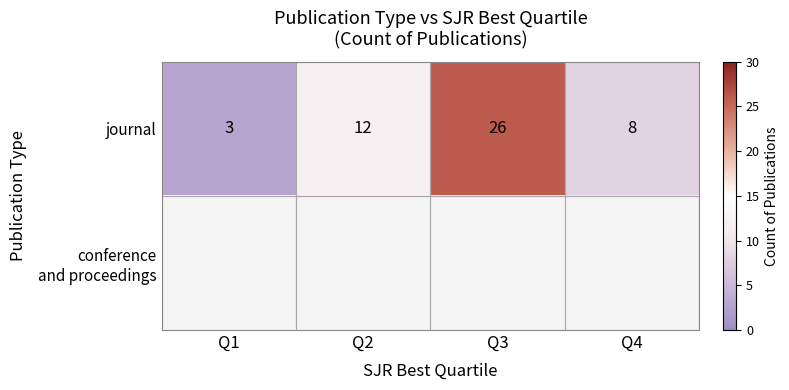

At which label is journal closest to 14?

Q2